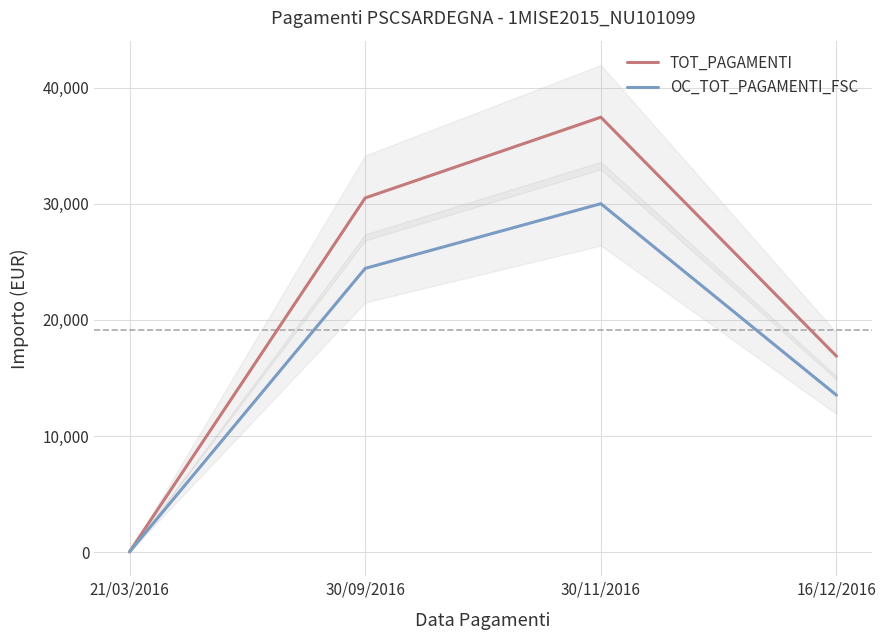

What is the difference between the maximum and minimum values in the OC_TOT_PAGAMENTI_FSC series?

29991.5